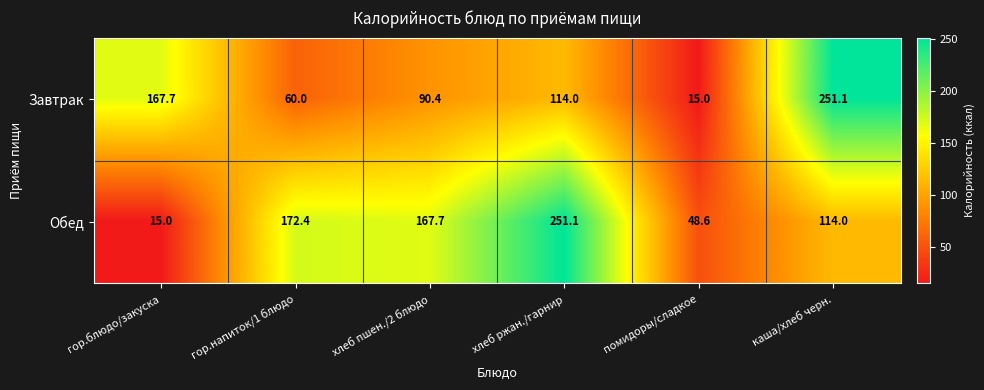

Reading left to right, extract all data points from this chart.

Завтрак: гор.блюдо/закуска=167.7	гор.напиток/1 блюдо=60.0	хлеб пшен./2 блюдо=90.4	хлеб ржан./гарнир=114.0	помидоры/сладкое=15.0	каша/хлеб черн.=251.1
Обед: гор.блюдо/закуска=15.0	гор.напиток/1 блюдо=172.4	хлеб пшен./2 блюдо=167.7	хлеб ржан./гарнир=251.1	помидоры/сладкое=48.6	каша/хлеб черн.=114.0